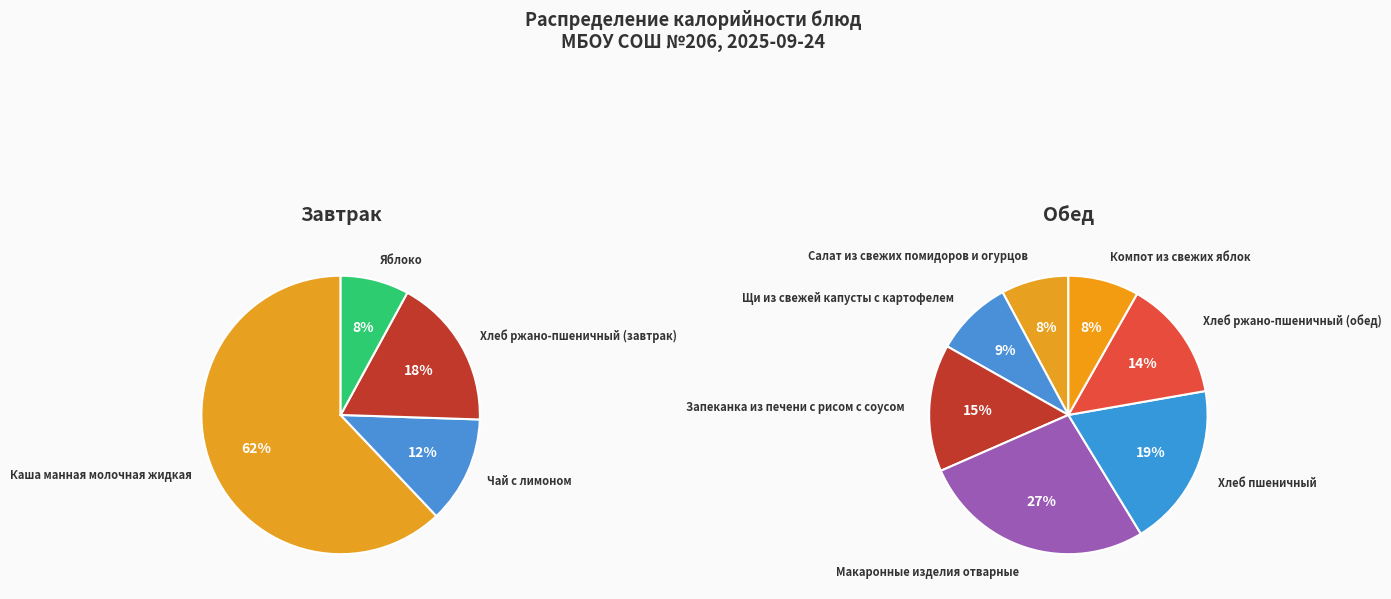

What is the ratio of the value at Хлеб ржано-пшеничный (обед) to the value at Хлеб пшеничный?

0.7